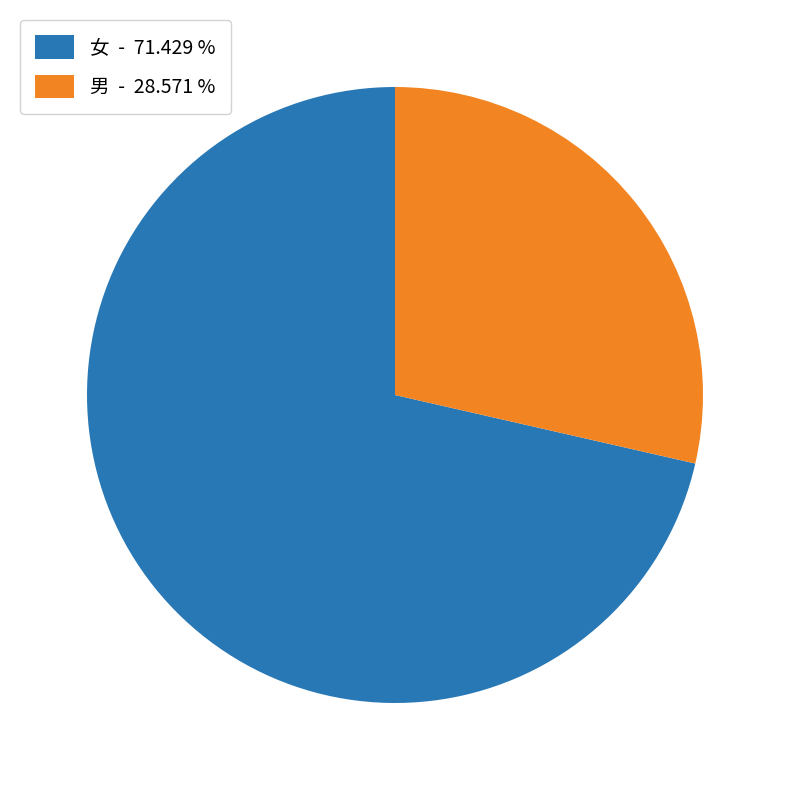

True or false: 男 accounts for 29% of the total.

True